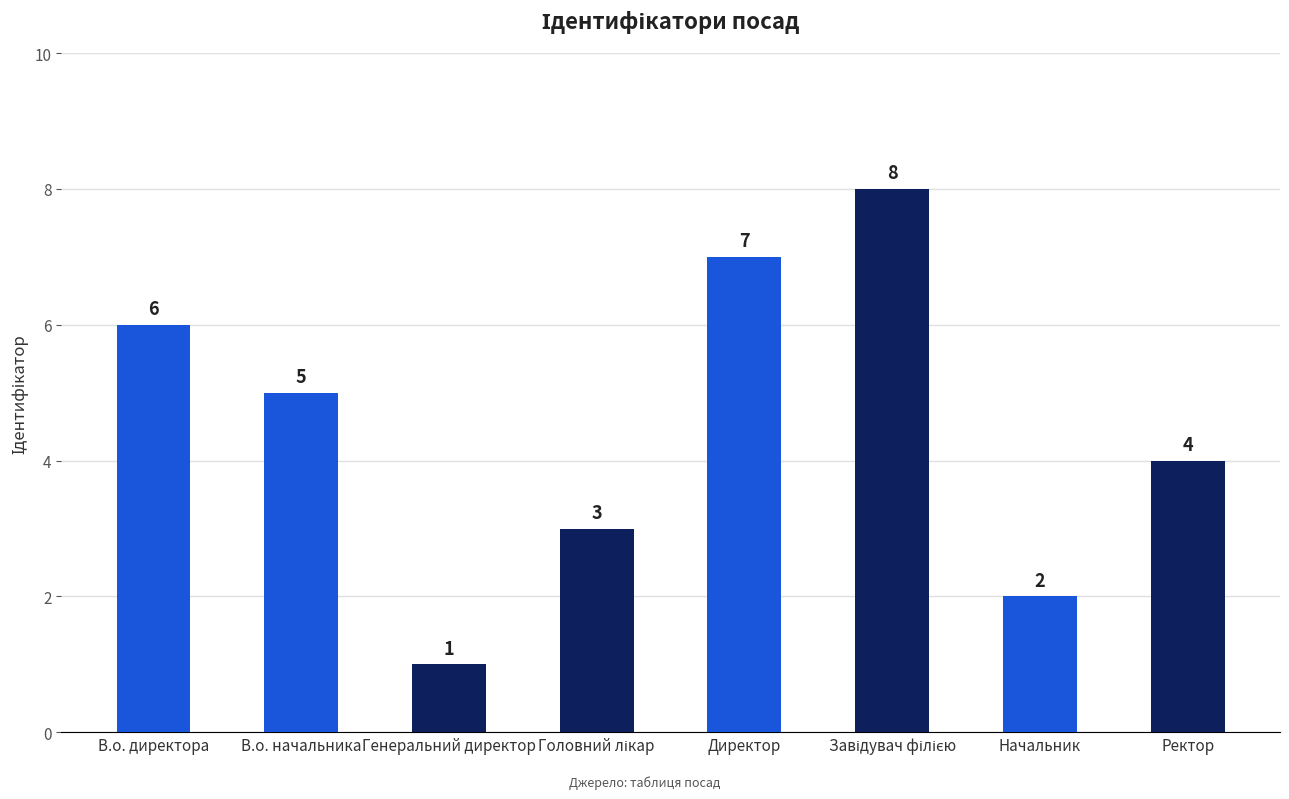

Reading left to right, what are all the values shown in this chart?

6	5	1	3	7	8	2	4